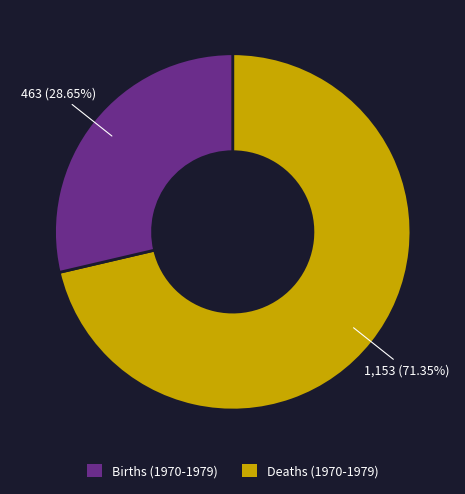

Does any single category account for the majority?

Yes